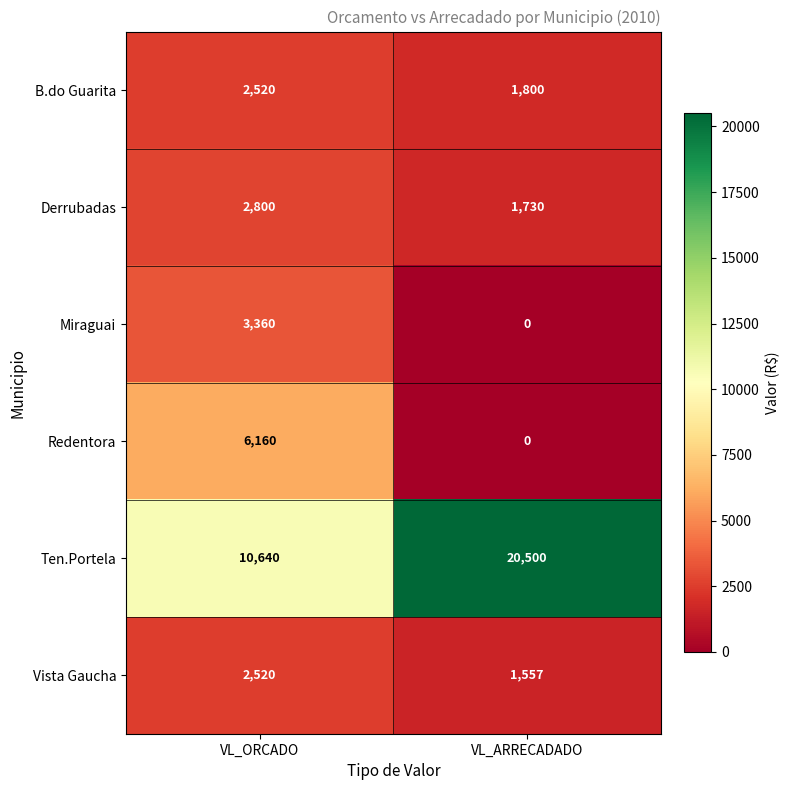

What is the difference between the Derrubadas values at VL_ARRECADADO and VL_ORCADO?

1070